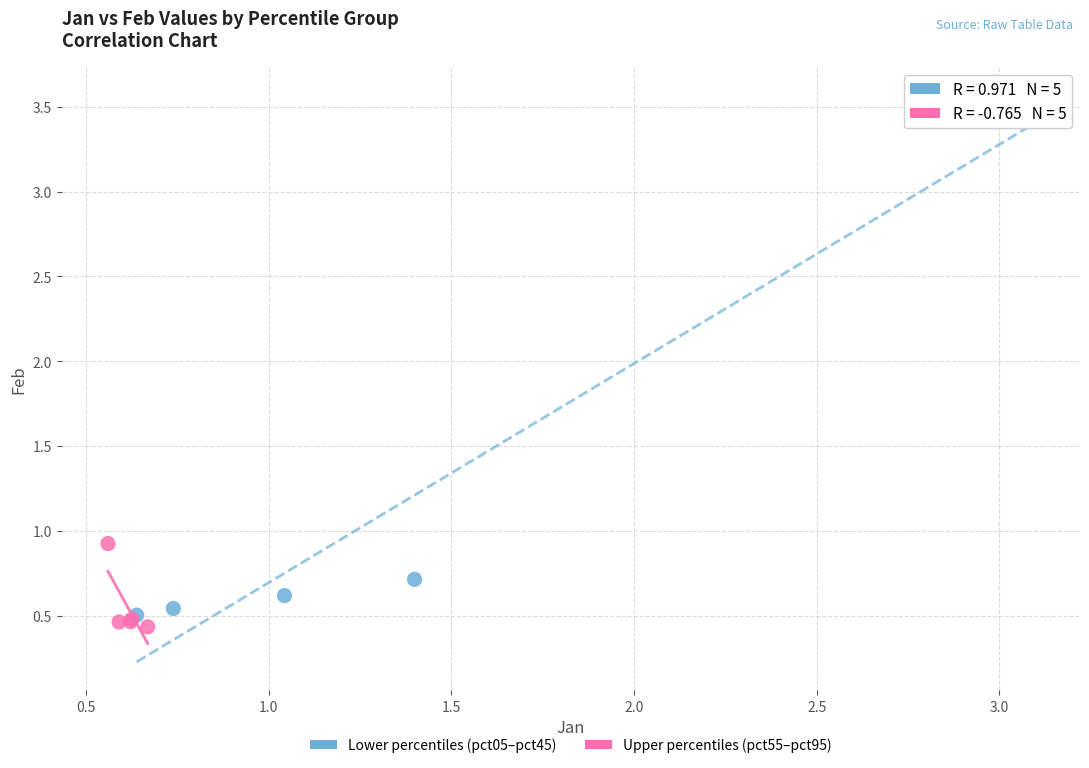

What are all the series names shown in the legend?

Lower percentiles (pct05–pct45), Upper percentiles (pct55–pct95)